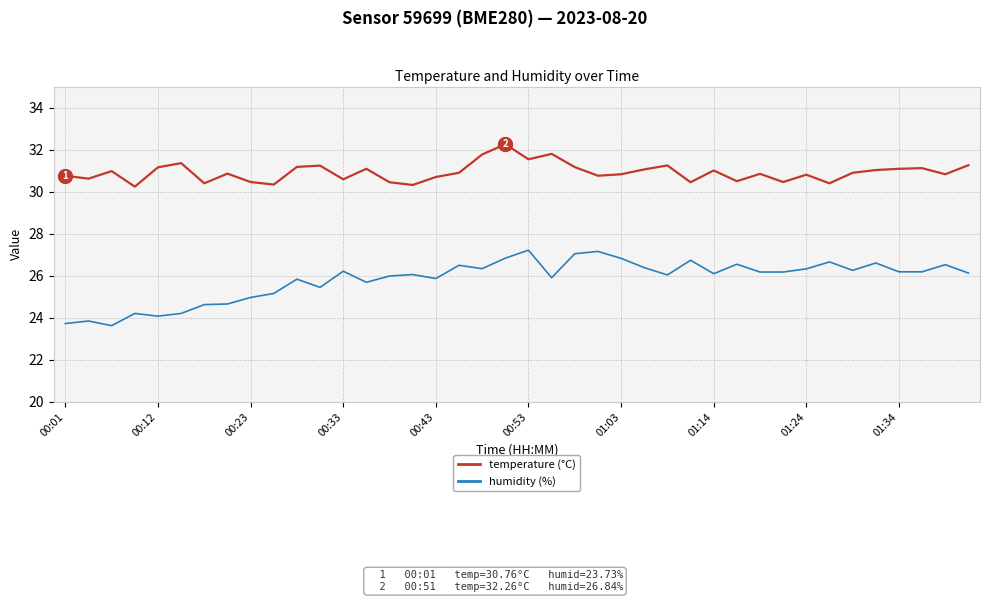

How many lines are shown in the chart?

2